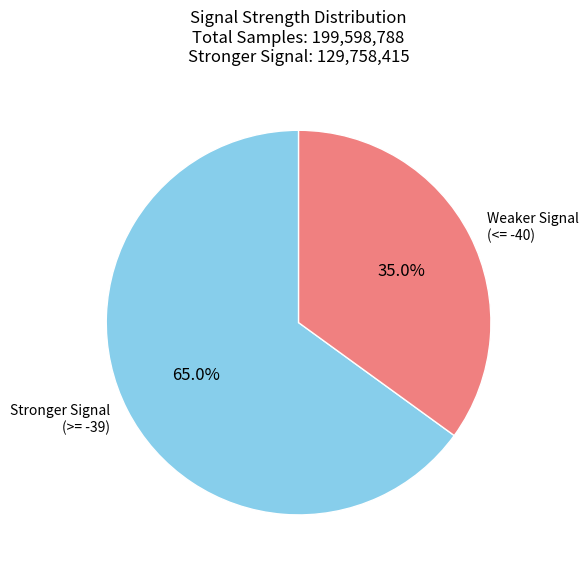

Rank the categories by value from lowest to highest.

Weaker Signal (<= -40), Stronger Signal (>= -39)